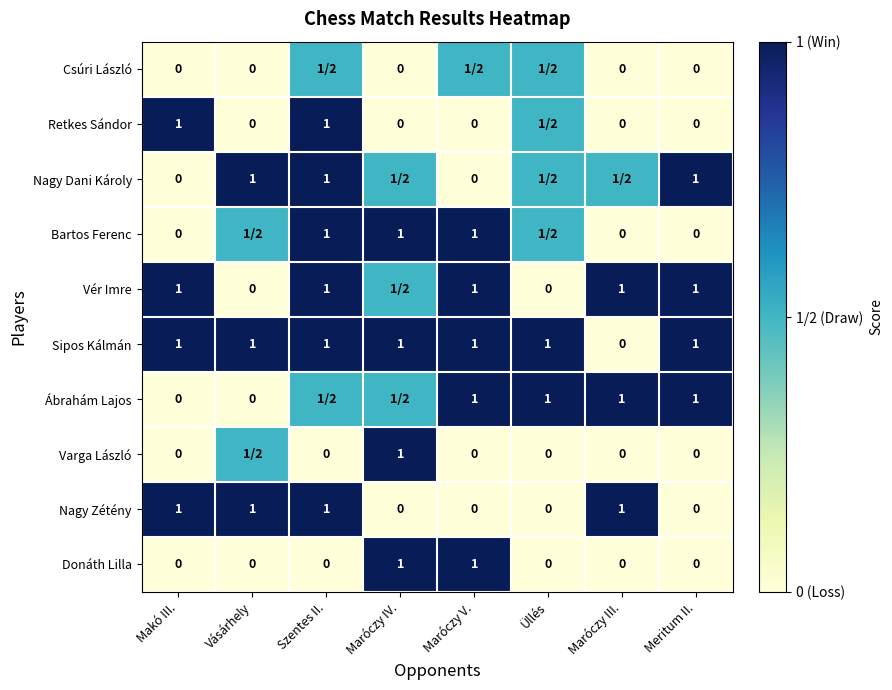

The value of Ábrahám Lajos at Üllés is 0.4. True or false?

False